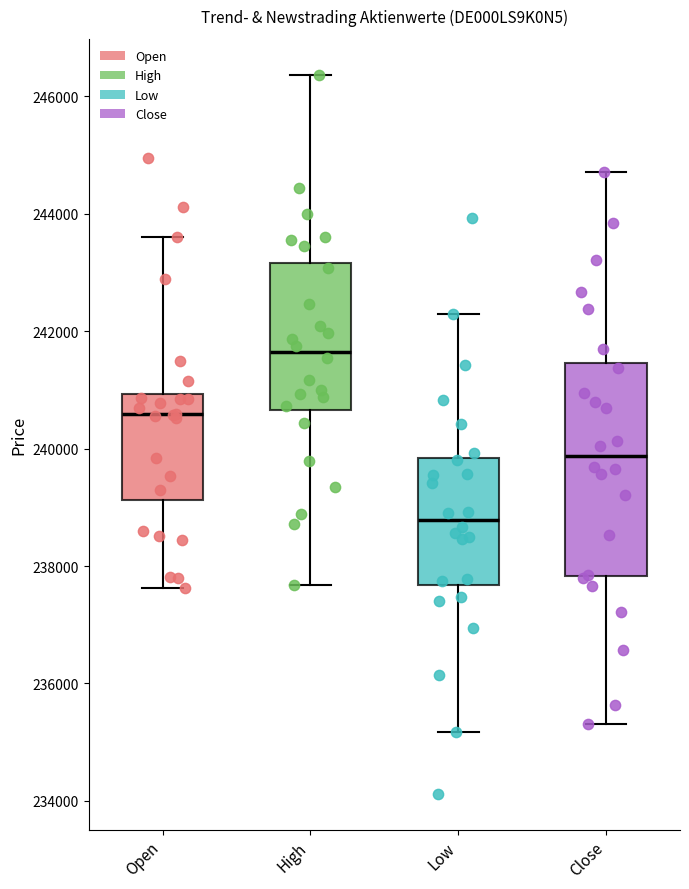

Reading left to right, read every box against the y-axis: the position of its median line, the range the box covers, and the ends of its whiskers. The values are not printed on the chart, so give them approximately, as read against the axis.

Open: median 240600, box 239200 to 241000, whiskers 237600 to 243600
High: median 241600, box 240600 to 243200, whiskers 237600 to 246400
Low: median 238800, box 237600 to 239800, whiskers 235200 to 242200
Close: median 239800, box 237800 to 241400, whiskers 235400 to 244800